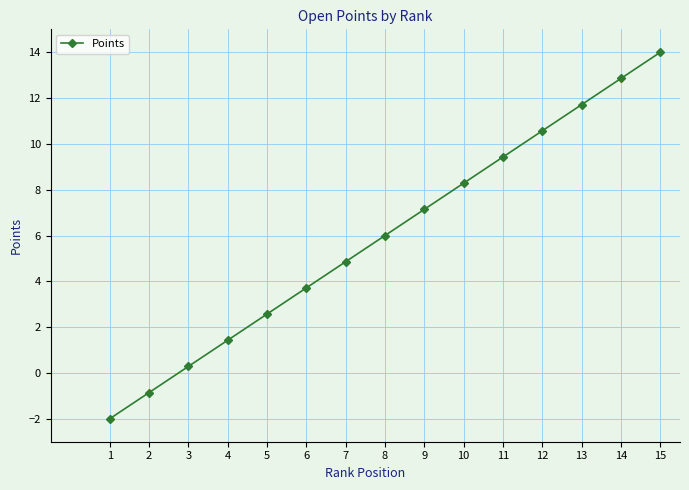

At which category does the chart reach its peak across all series?

15